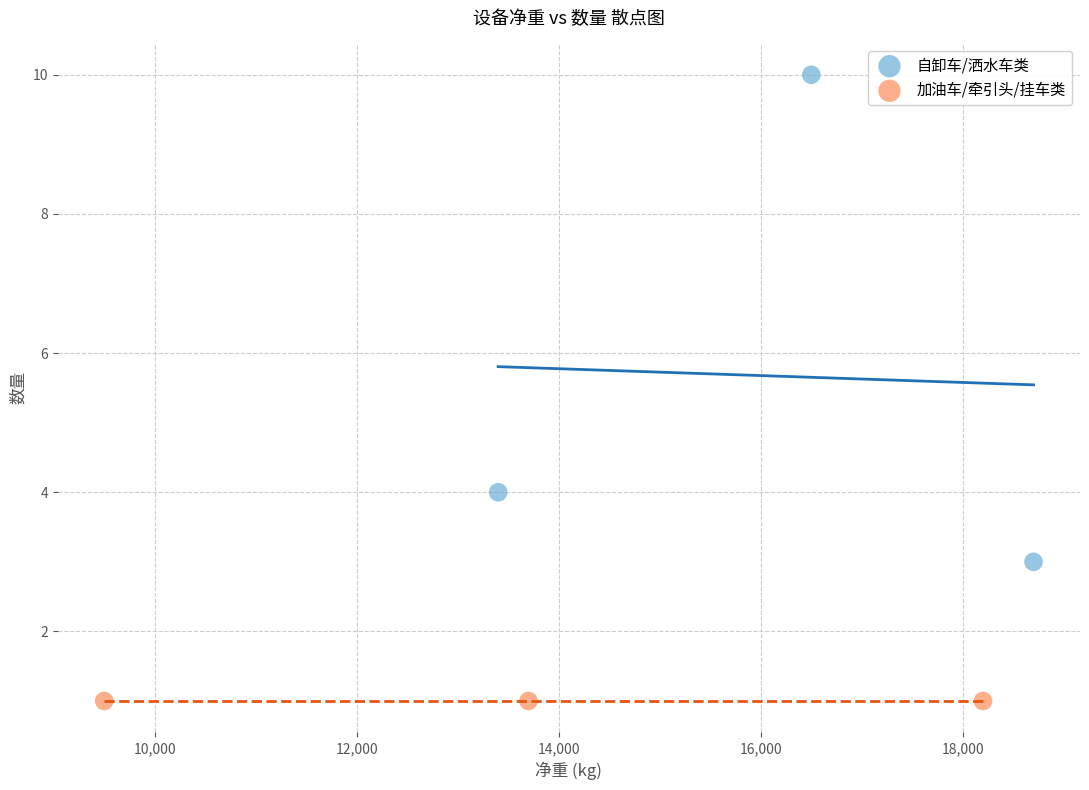

Which series reaches the maximum Y coordinate?

自卸车/洒水车类